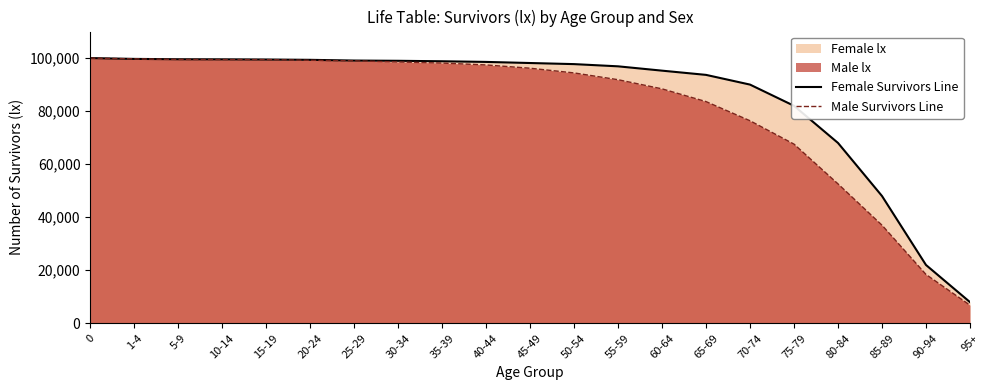

What is the maximum value for Female Survivors Line?

100000